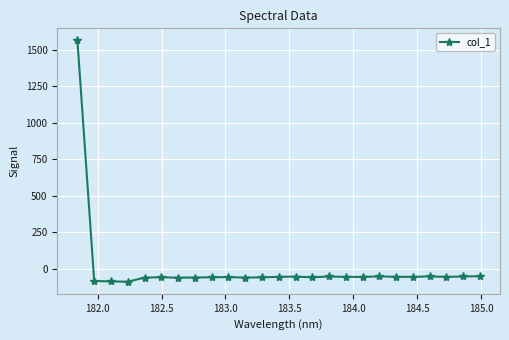

What is the maximum value shown in the chart?

1562.4